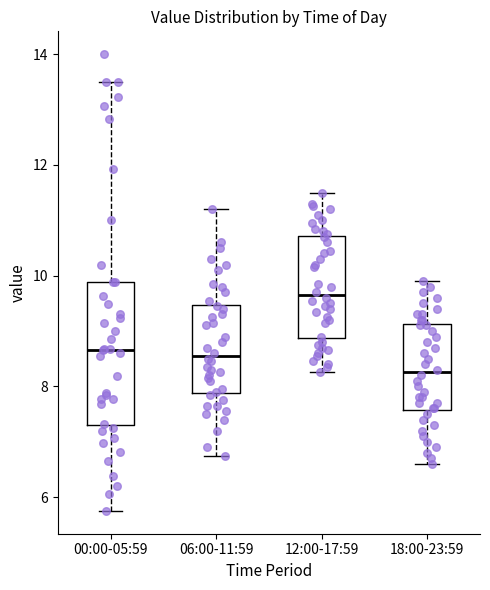

Where does the lower whisker of the box for 18:00-23:59 end on the y-axis? The values are not printed on the chart, so give them approximately, as read against the axis.

6.6